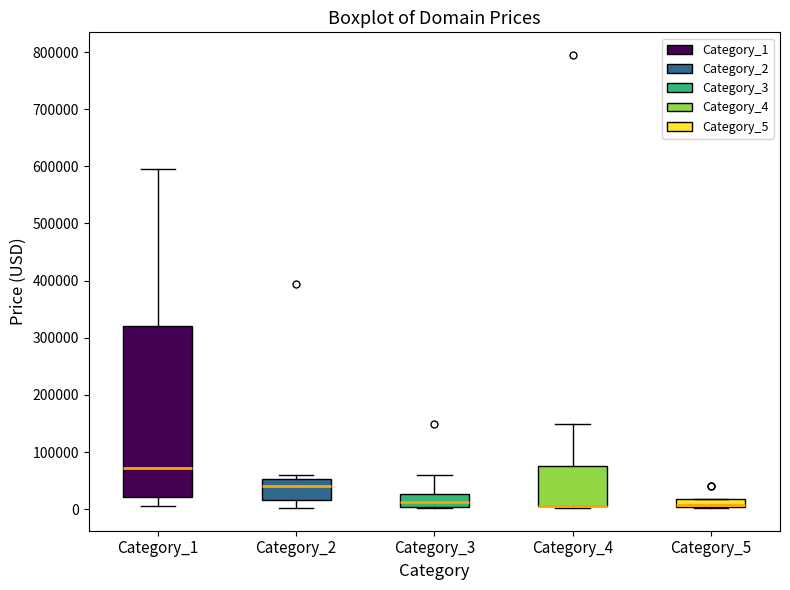

Comparing the boxes themselves (not the whiskers), which one is the tallest?

Category_1